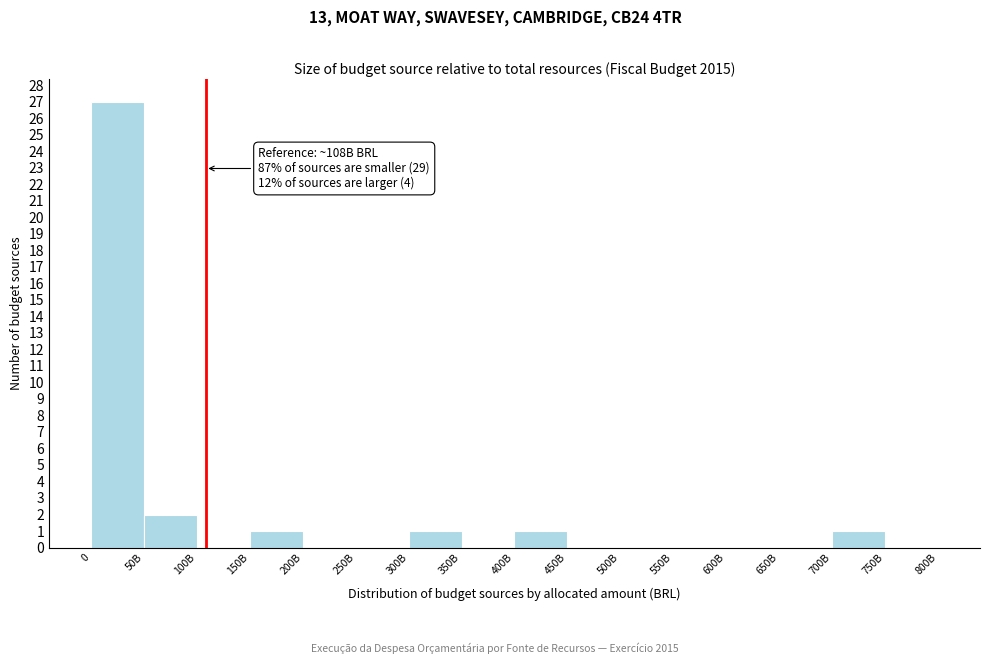

Reading right to left, what are all the values shown in this chart?

750B=0	700B=1	650B=0	600B=0	550B=0	500B=0	450B=0	400B=1	350B=0	300B=1	250B=0	200B=0	150B=1	100B=0	50B=2	0=27